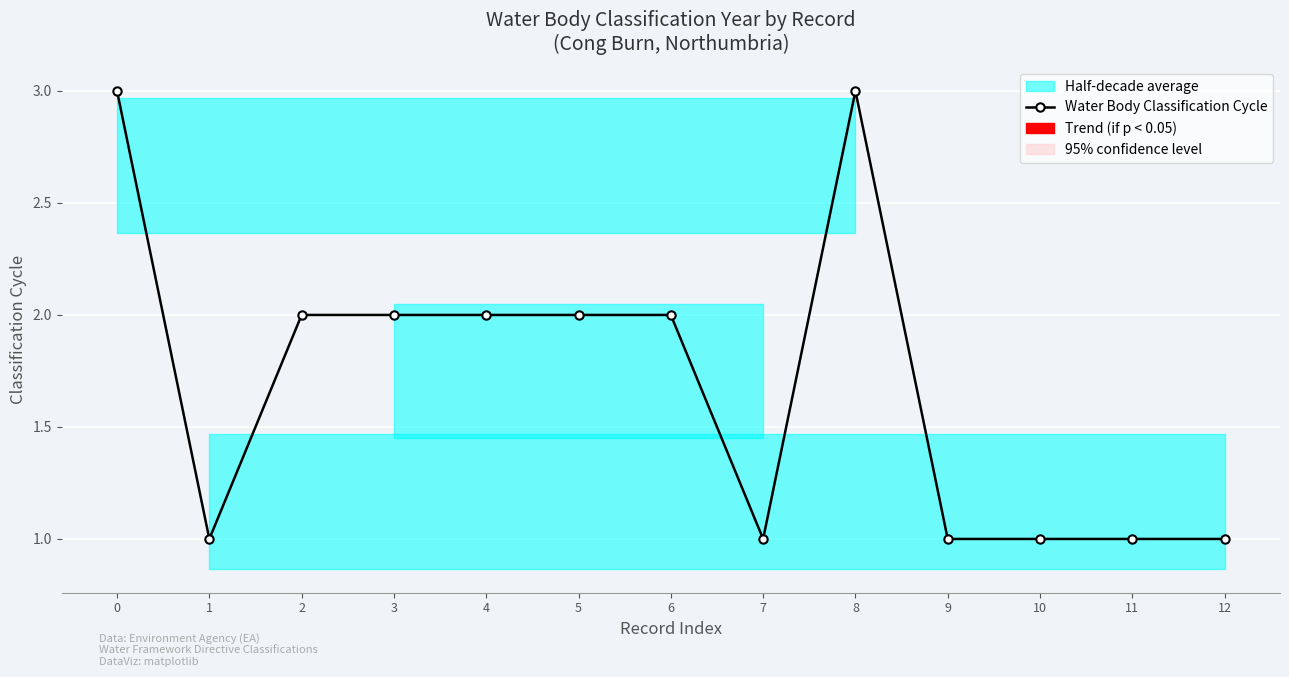

True or false: the data shows 2 at 5.

True